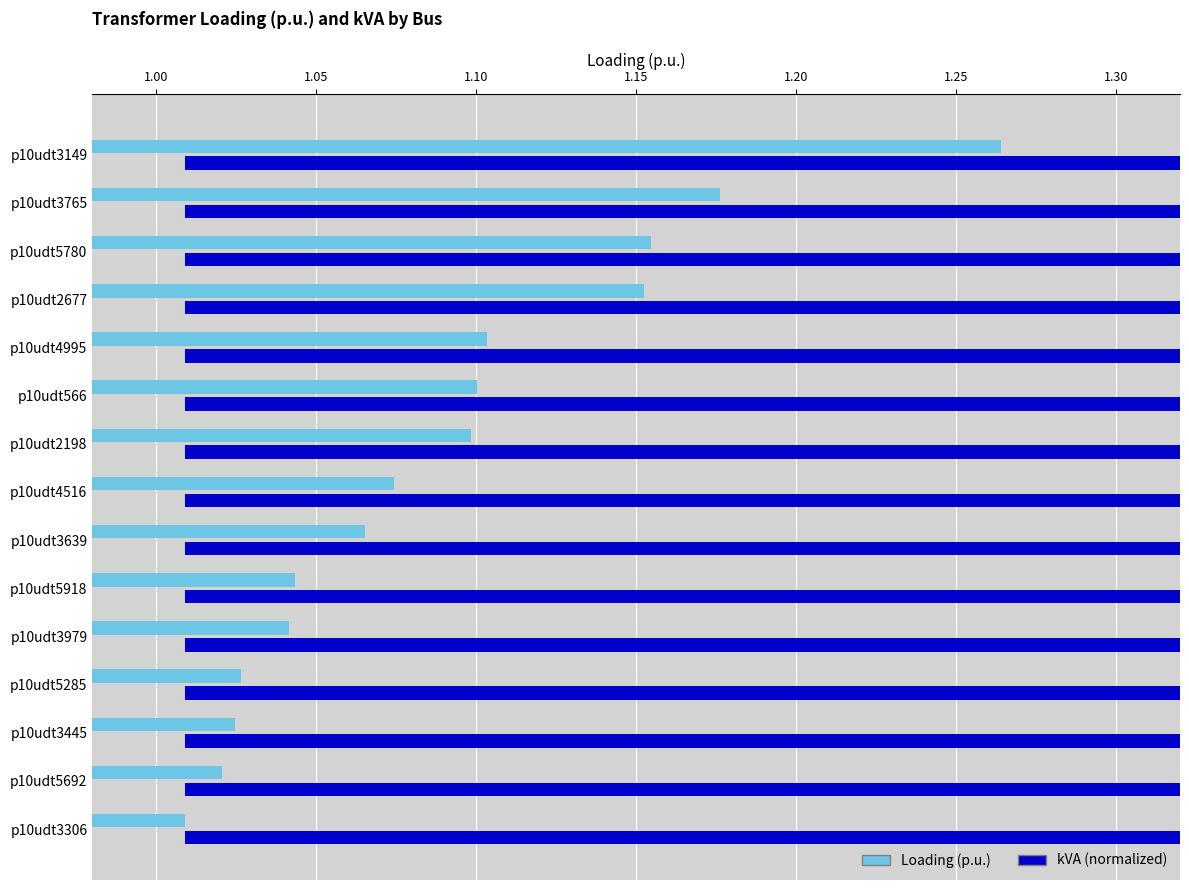

How many kVA (normalized) values are between 1 and 2?

15